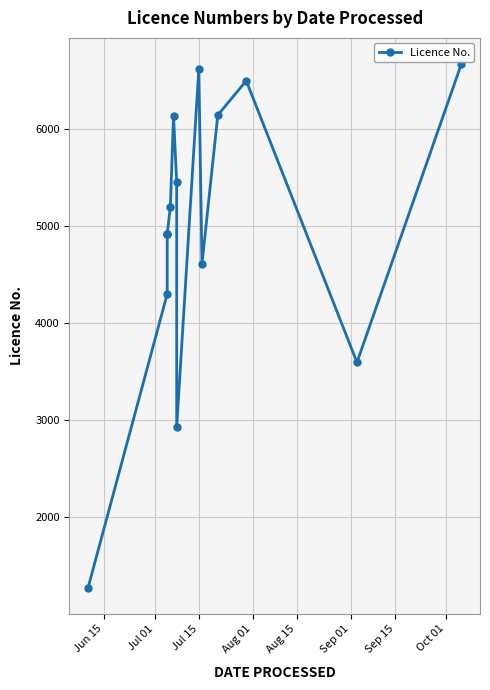

Reading left to right, transcribe all the data shown in this chart.

1273	4297	4914	4915	4916	5195	6132	5451	2923	6619	4607	6141	6495	3593	6667